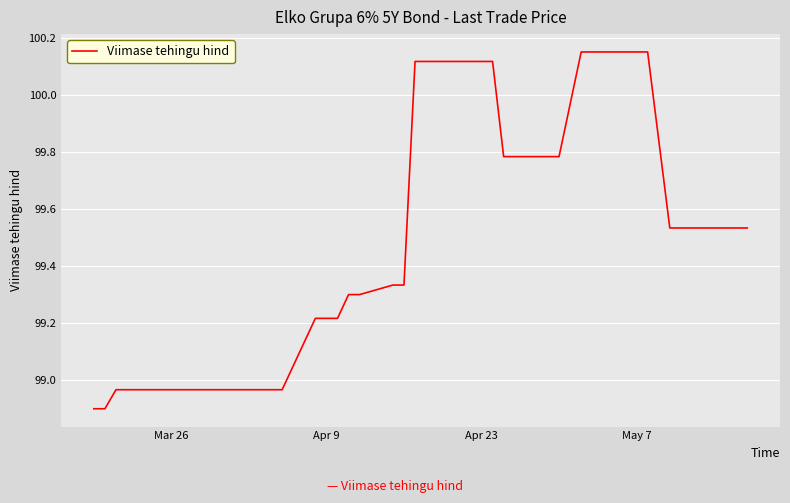

What is the smallest value displayed?

98.9